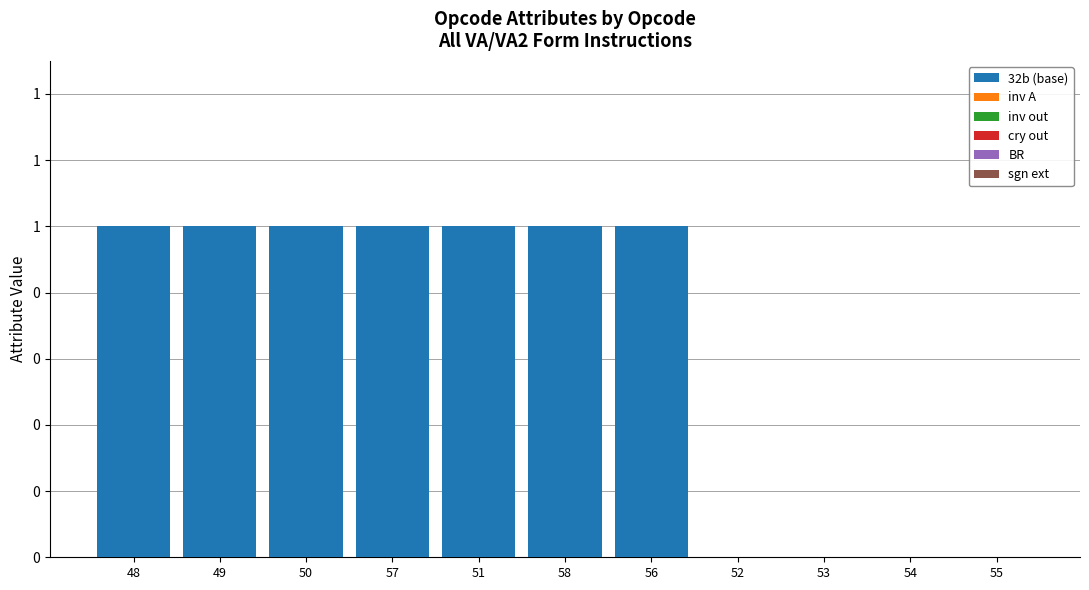

Reading left to right, extract all data points from this chart.

32b (base): 48=1	49=1	50=1	57=1	51=1	58=1	56=1	52=0	53=0	54=0	55=0
inv A: 48=0	49=0	50=0	57=0	51=0	58=0	56=0	52=0	53=0	54=0	55=0
inv out: 48=0	49=0	50=0	57=0	51=0	58=0	56=0	52=0	53=0	54=0	55=0
cry out: 48=0	49=0	50=0	57=0	51=0	58=0	56=0	52=0	53=0	54=0	55=0
BR: 48=0	49=0	50=0	57=0	51=0	58=0	56=0	52=0	53=0	54=0	55=0
sgn ext: 48=0	49=0	50=0	57=0	51=0	58=0	56=0	52=0	53=0	54=0	55=0